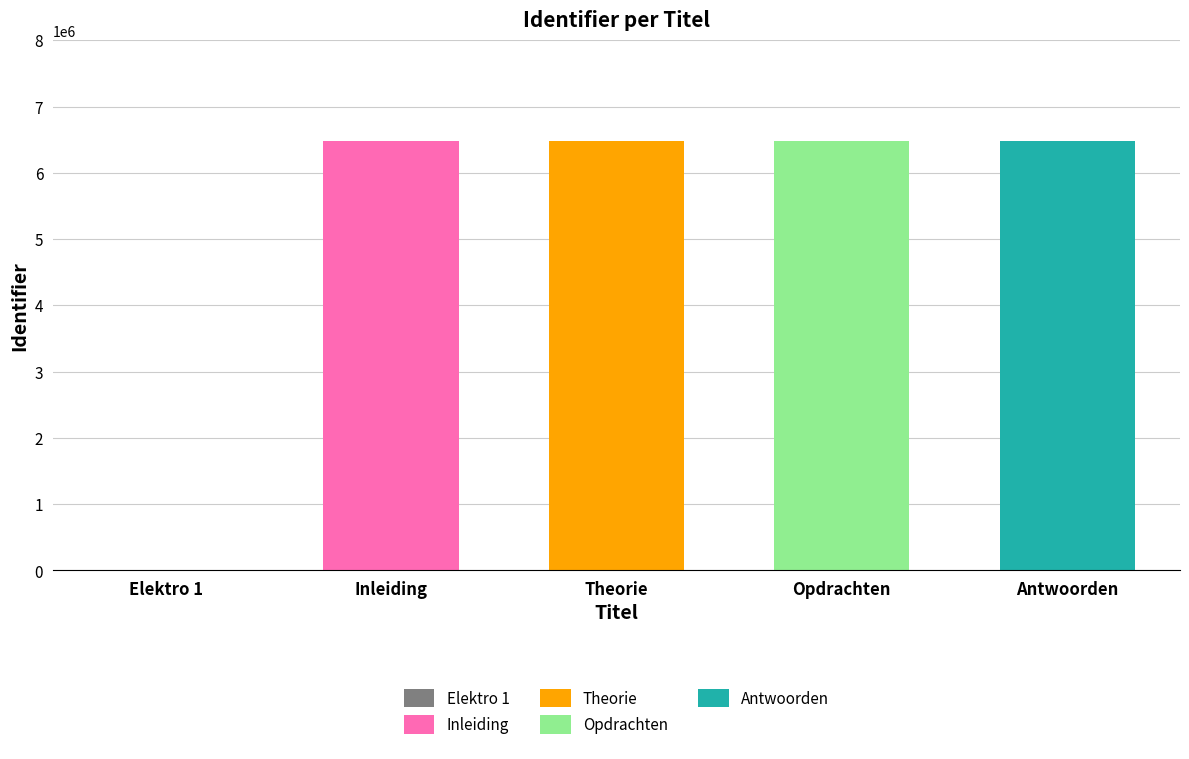

Reading left to right, transcribe all the data shown in this chart.

0	6482747	6482750	6482751	6483654